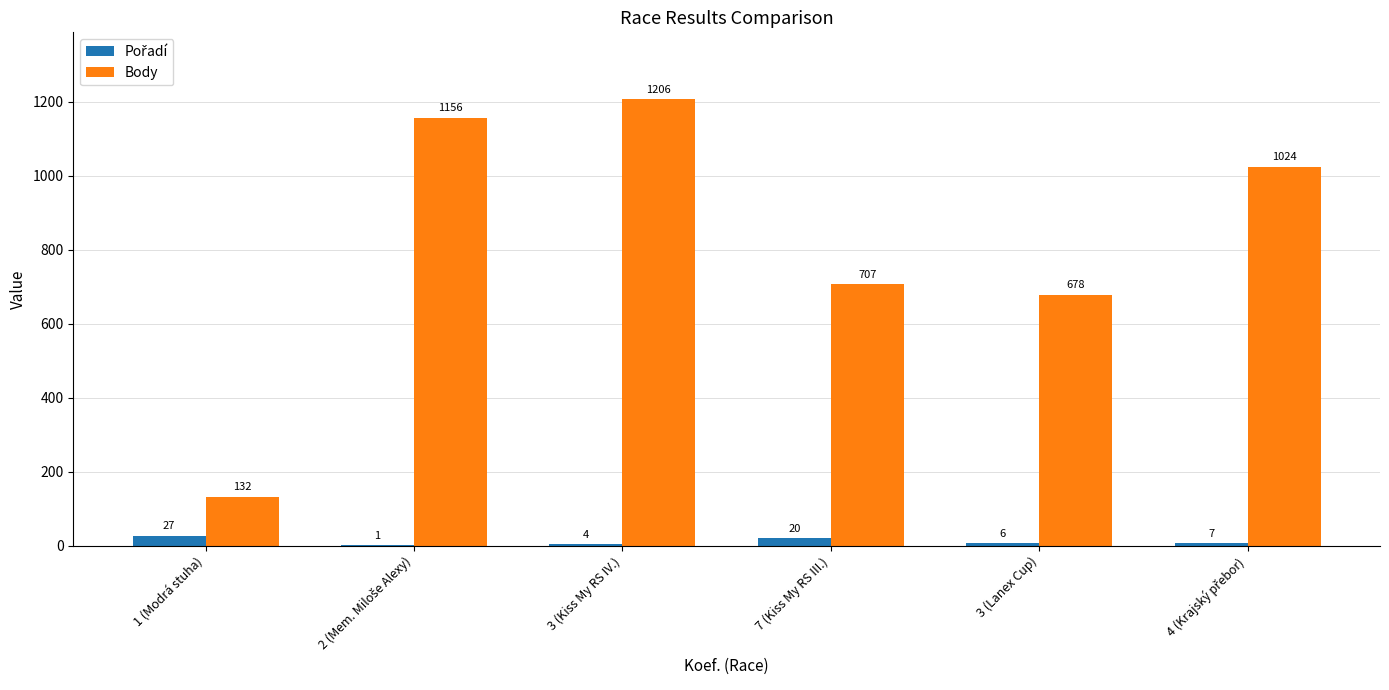

How many distinct data groups are displayed?

2